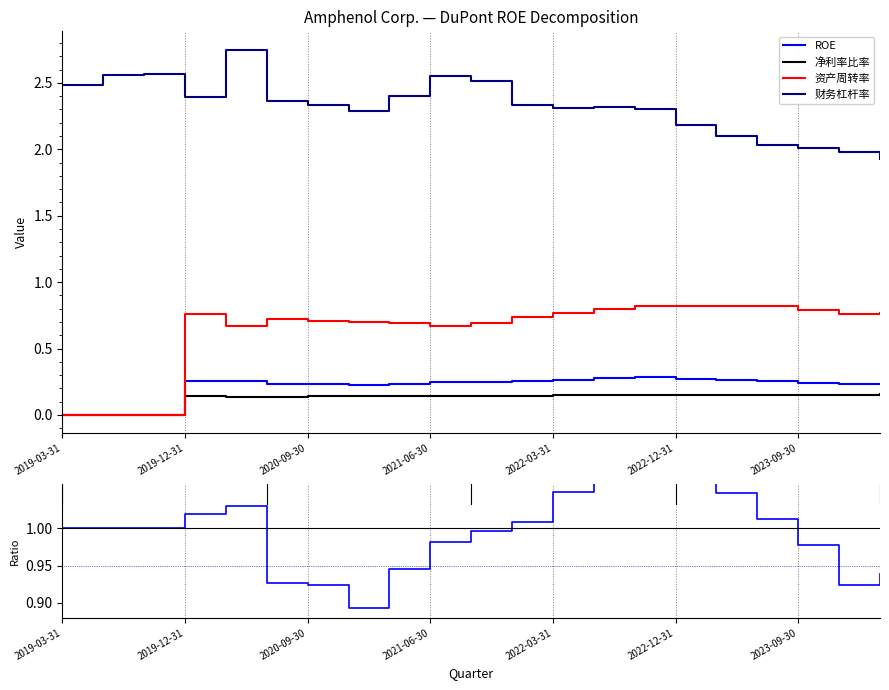

What is the difference between the maximum and minimum values in the ROE ratio series?

0.2